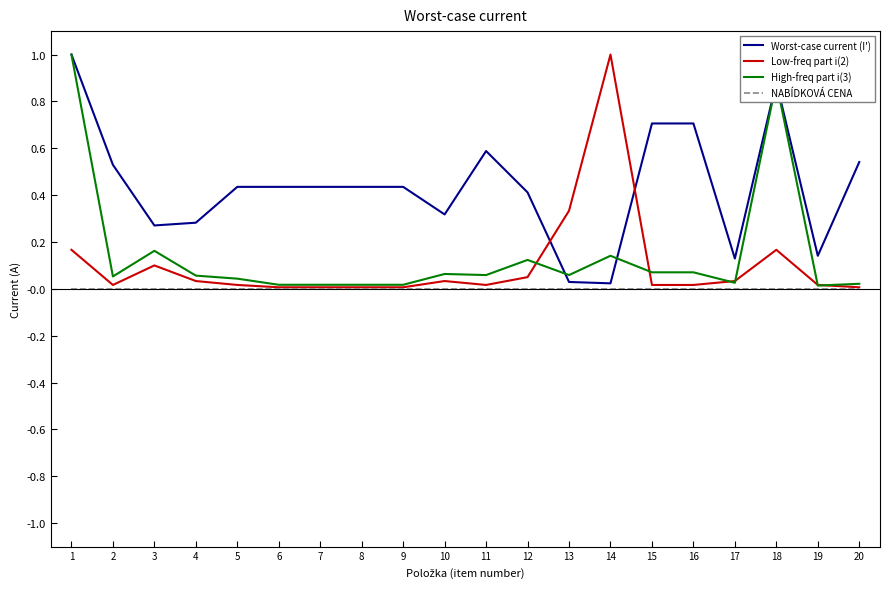

The Low-freq part i(2) series shows 0.1 at 10. True or false?

False